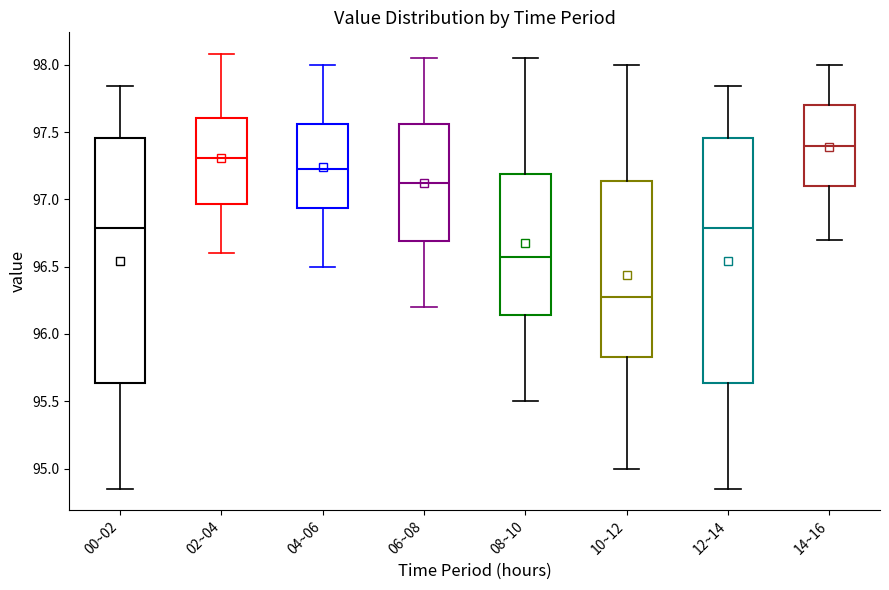

Reading left to right, read every box against the y-axis: the position of its median line, the range the box covers, and the ends of its whiskers. The values are not printed on the chart, so give them approximately, as read against the axis.

00~02: median 96.80, box 95.65 to 97.45, whiskers 94.85 to 97.85
02~04: median 97.30, box 96.95 to 97.60, whiskers 96.60 to 98.10
04~06: median 97.25, box 96.95 to 97.55, whiskers 96.50 to 98.00
06~08: median 97.15, box 96.70 to 97.55, whiskers 96.20 to 98.05
08~10: median 96.60, box 96.15 to 97.20, whiskers 95.50 to 98.05
10~12: median 96.30, box 95.85 to 97.15, whiskers 95.00 to 98.00
12~14: median 96.80, box 95.65 to 97.45, whiskers 94.85 to 97.85
14~16: median 97.40, box 97.10 to 97.70, whiskers 96.70 to 98.00